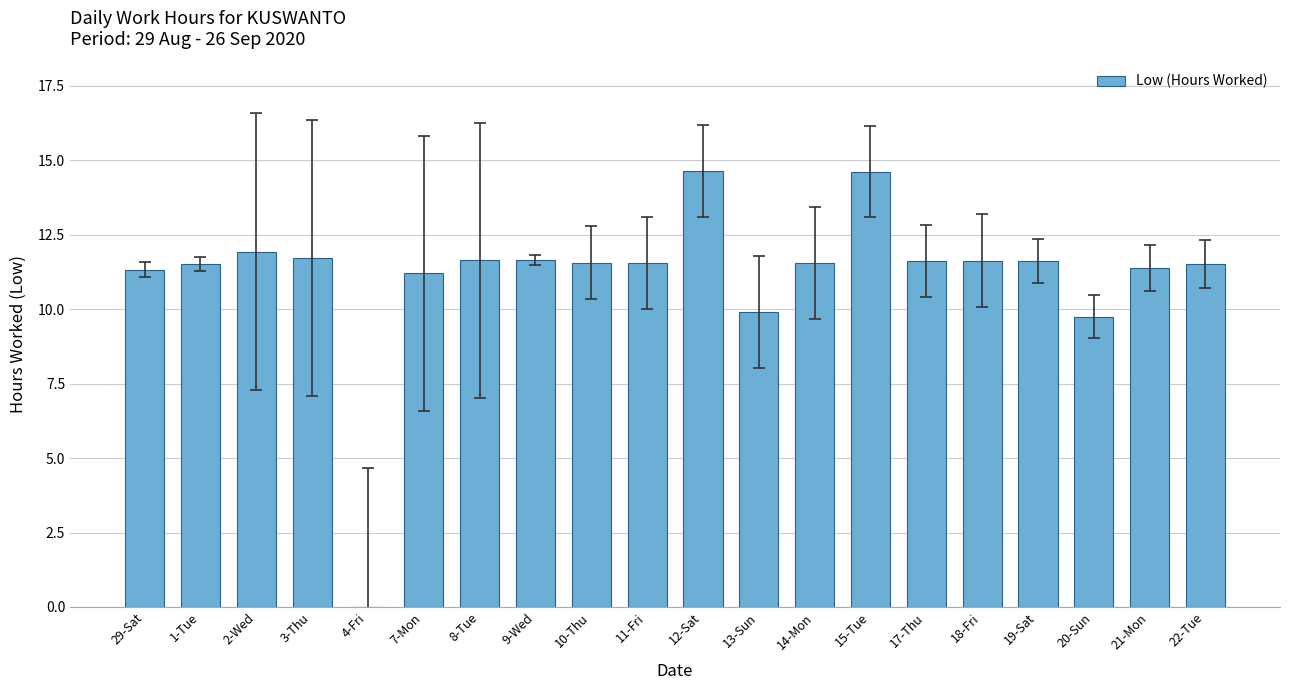

What is the maximum value shown in the chart?

14.7